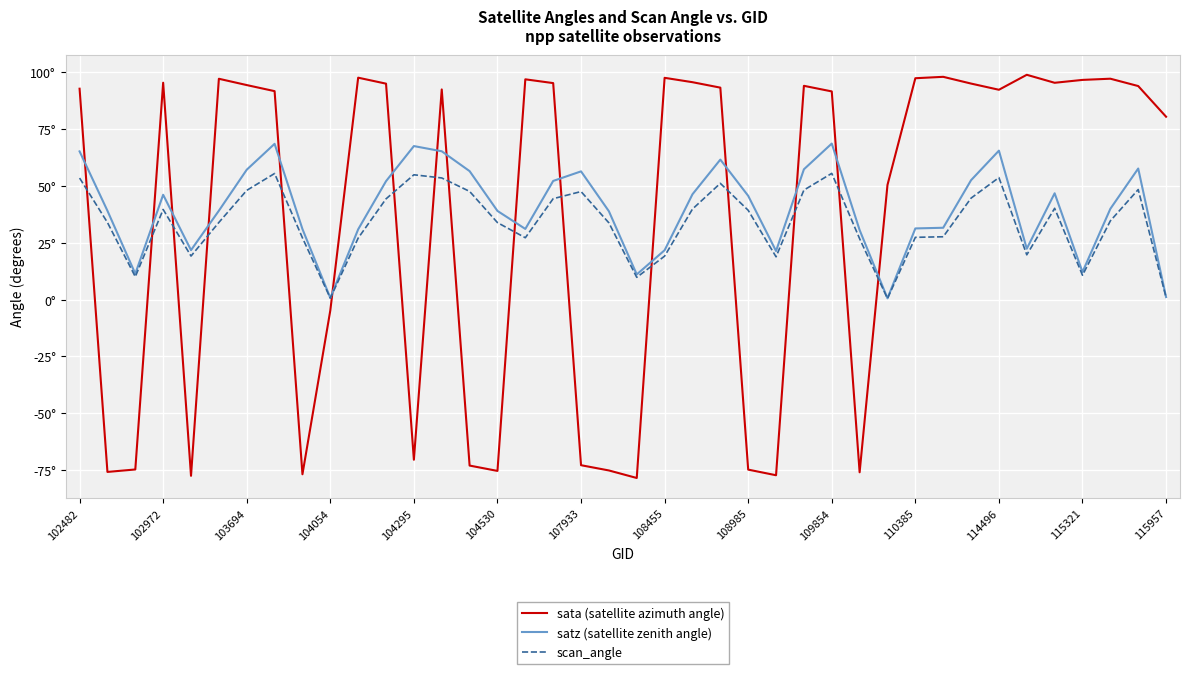

Which series has the largest range (max minus min)?

sata (satellite azimuth angle)